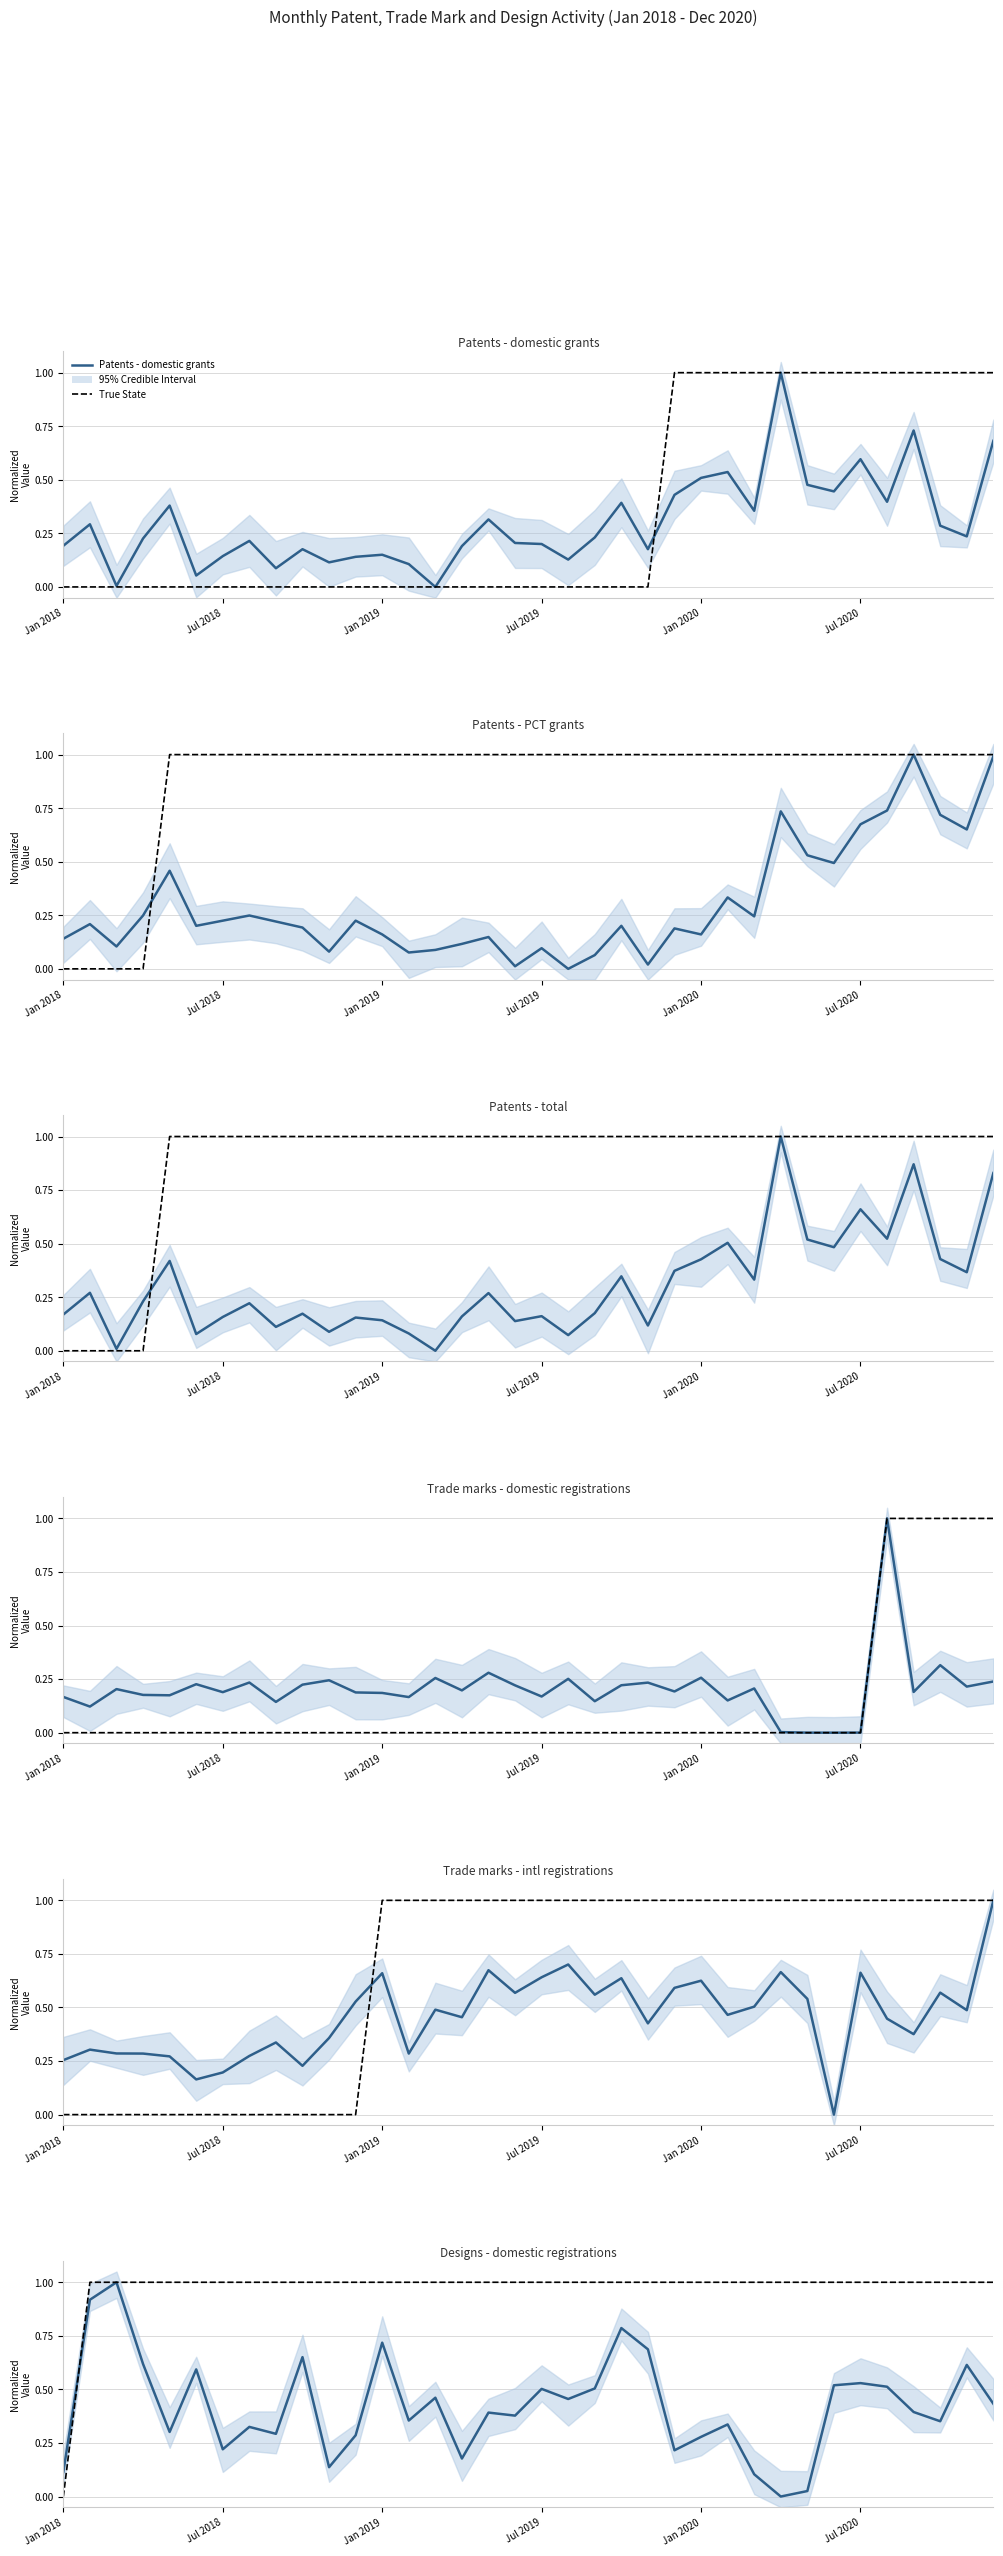

Is this an area chart (filled region under the line)?

No